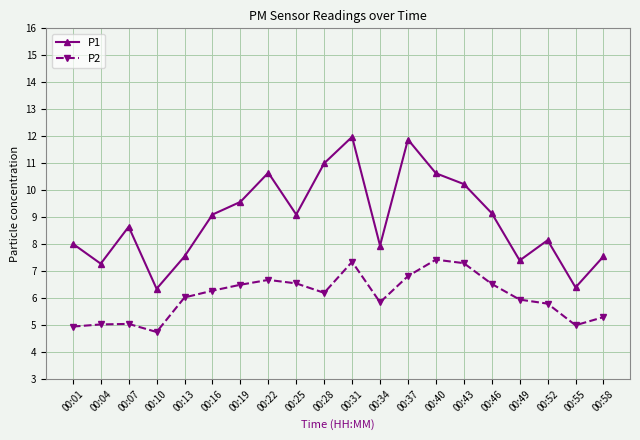

Which series changed the most between 00:07 and 00:55?

P1